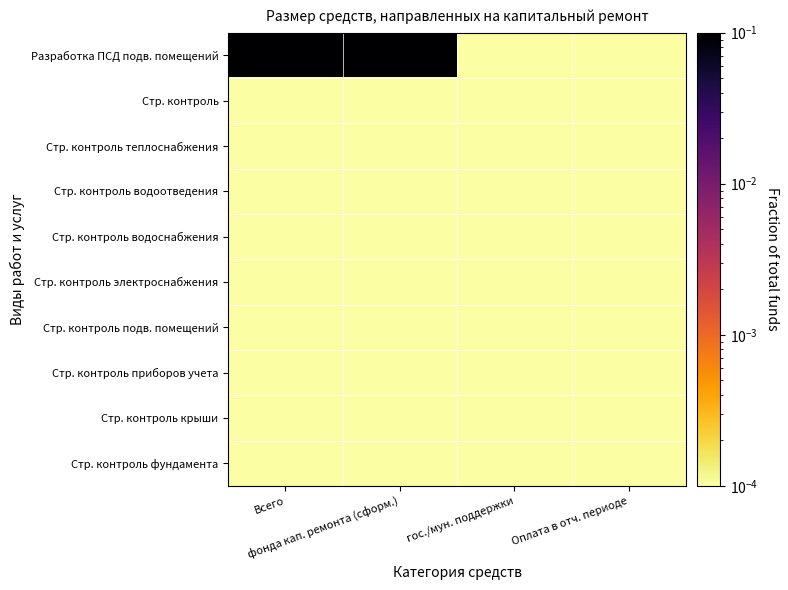

Between фонда кап. ремонта (сформ.) and гос./мун. поддержки, which series saw the biggest shift?

Разработка ПСД подв. помещений